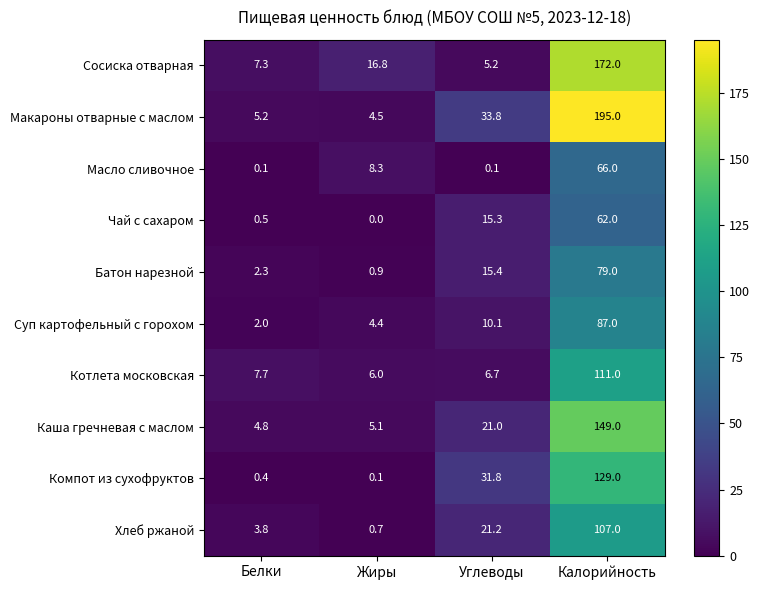

What is the greatest value displayed?

195.0